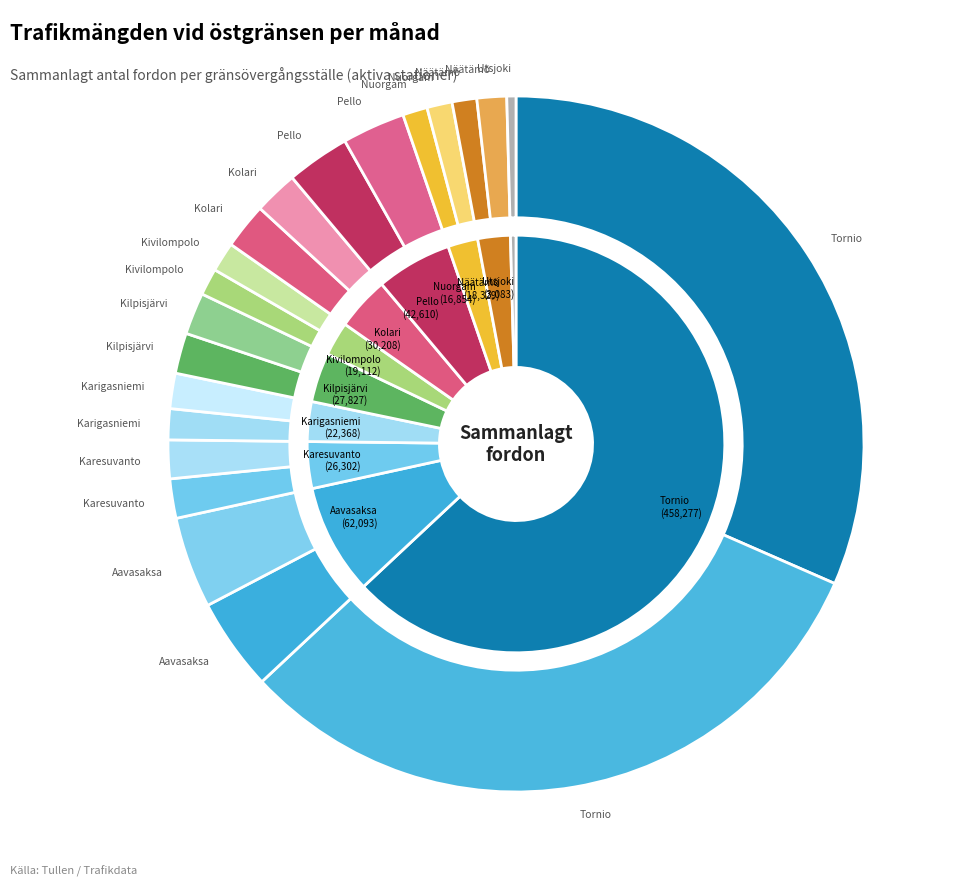

Is Aavasaksa till Sverige the majority of the pie?

No